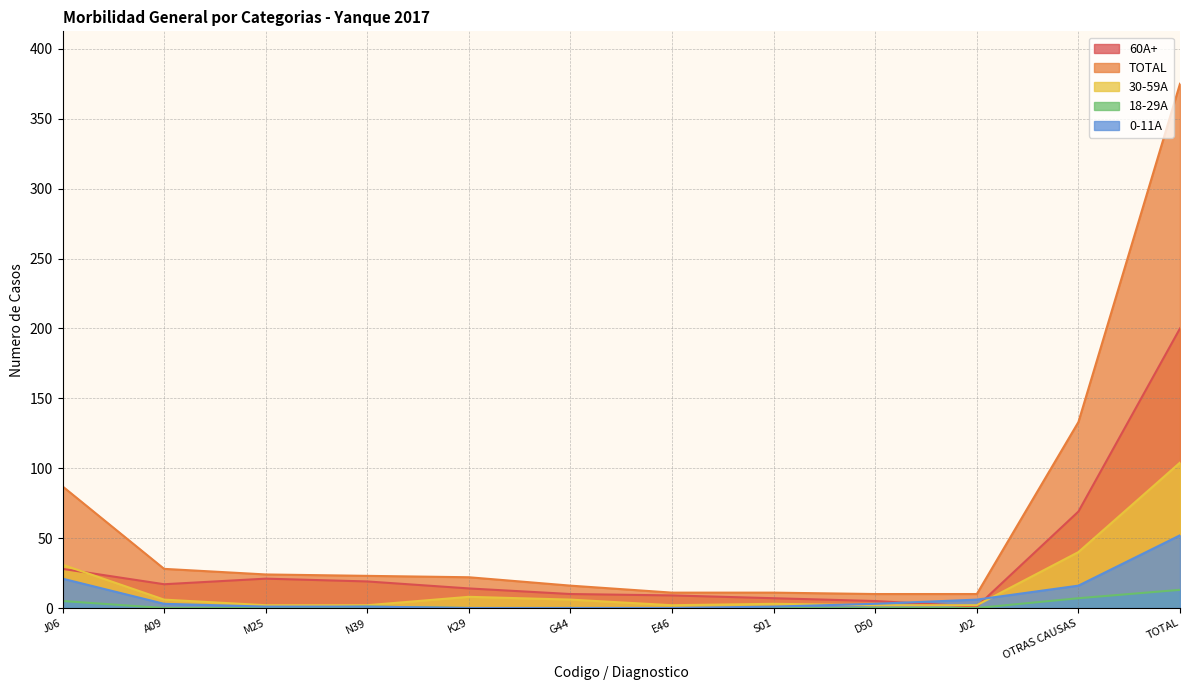

Reading left to right, extract all data points from this chart.

60A+: 28	17	21	19	14	10	9	7	5	1	69	200
TOTAL: 87	28	24	23	22	16	11	11	10	10	133	375
30-59A: 31	6	2	2	8	6	2	3	2	2	40	104
18-29A: 5	0	0	1	0	0	0	0	0	0	7	13
0-11A: 21	3	1	1	0	0	0	1	3	6	16	52